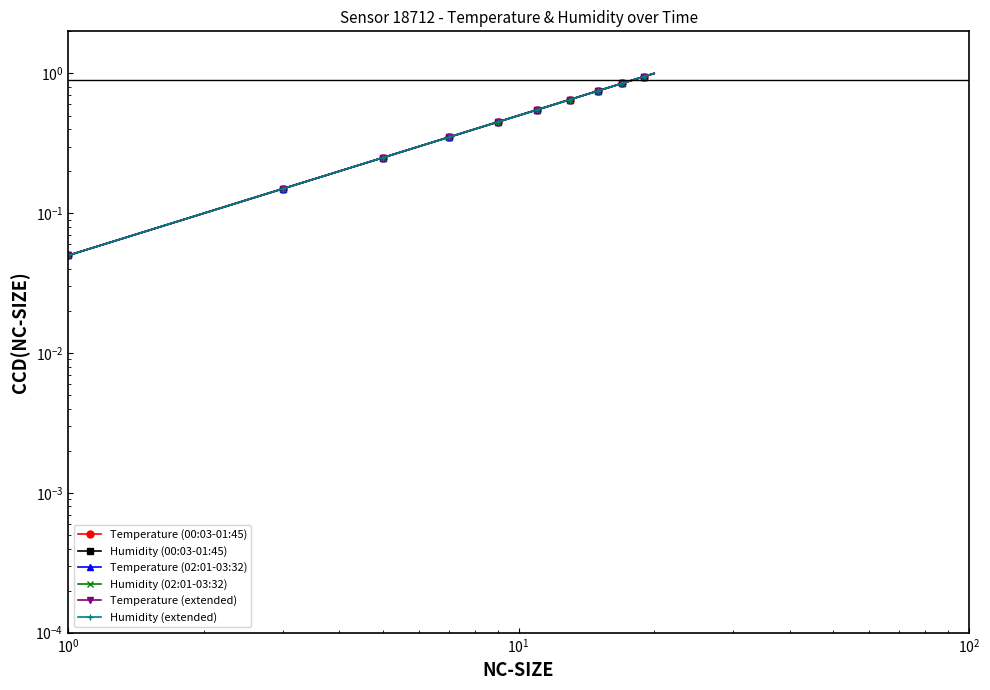

How many lines are shown in the chart?

6